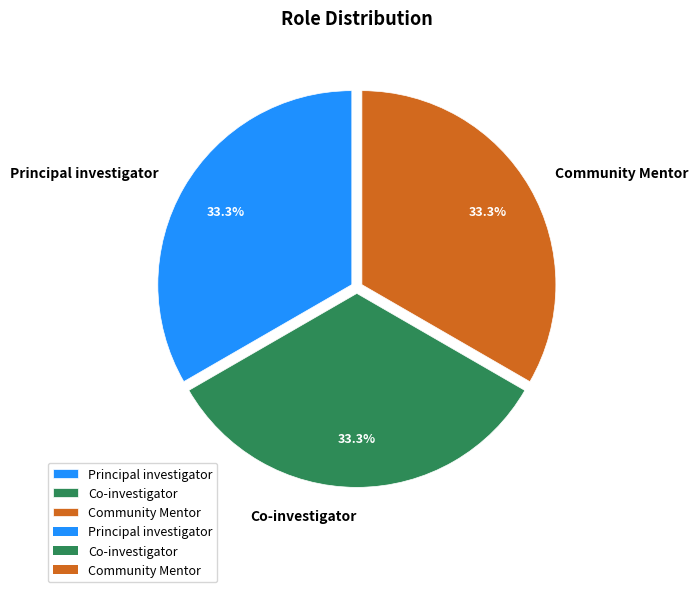

Count the number of slices in the pie.

3